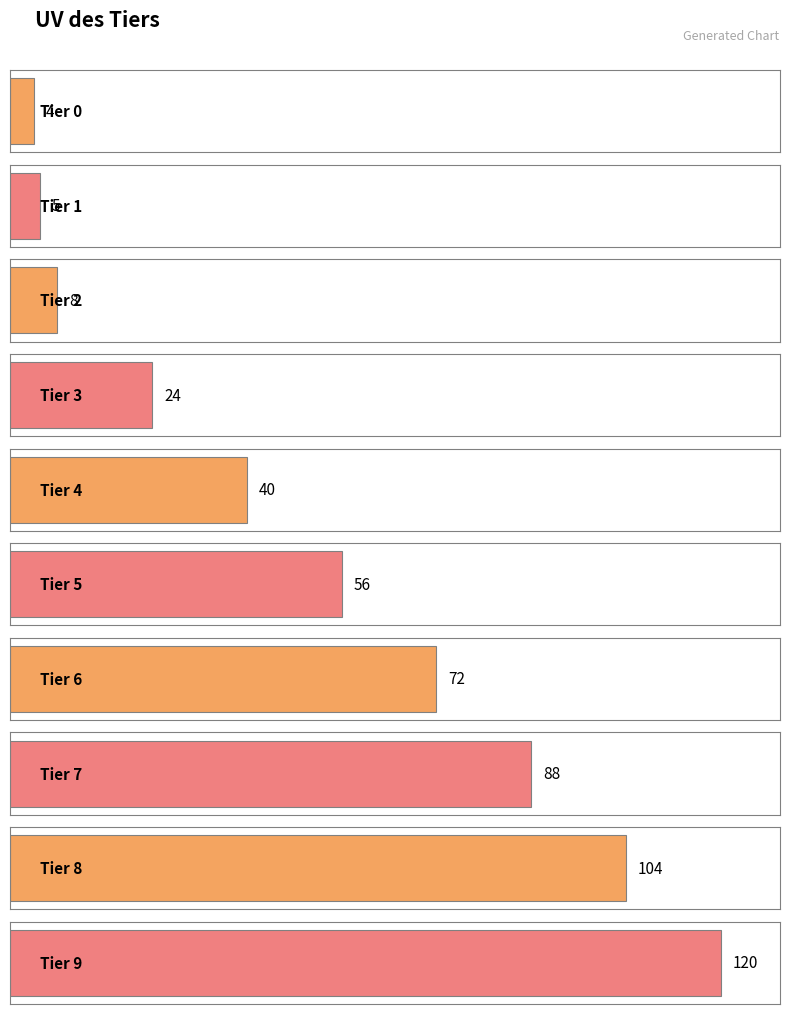

Is it true that the value at Tier 3 is 5?

False